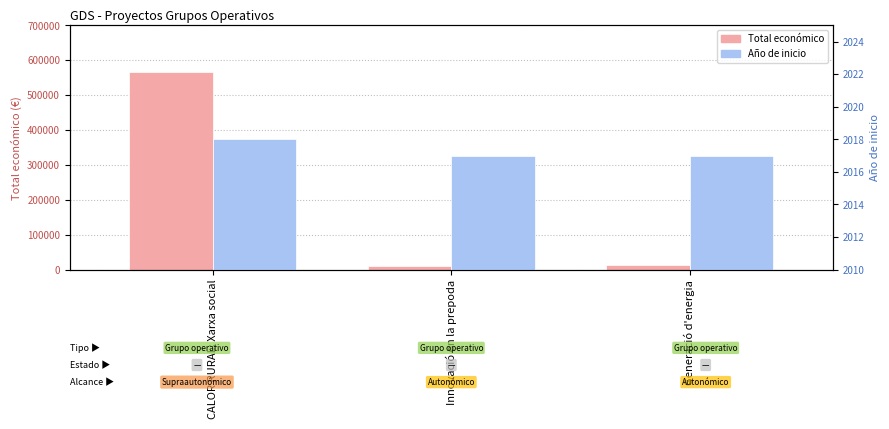

At which label does Total económico first exceed 11976?

CALOR RURAL: Xarxa social